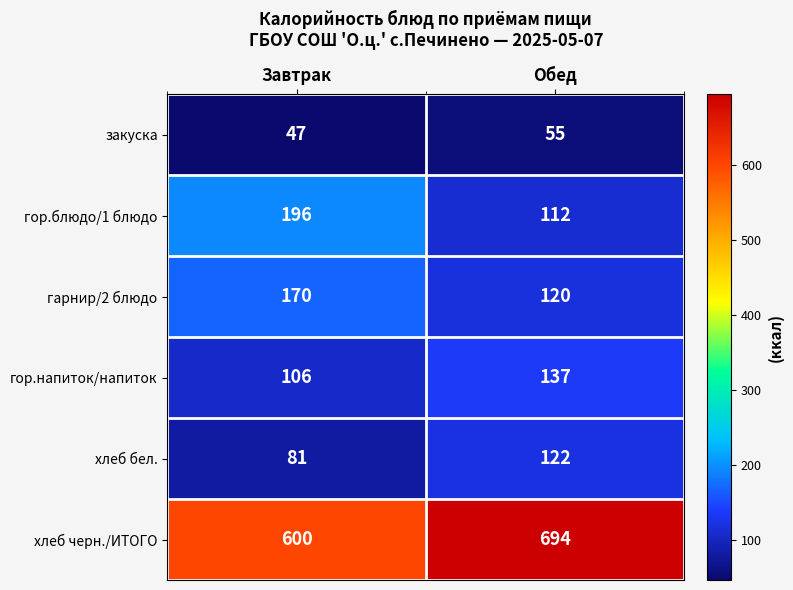

At Завтрак, list the series in order from smallest to largest.

закуска, хлеб бел., гор.напиток/напиток, гарнир/2 блюдо, гор.блюдо/1 блюдо, хлеб черн./ИТОГО